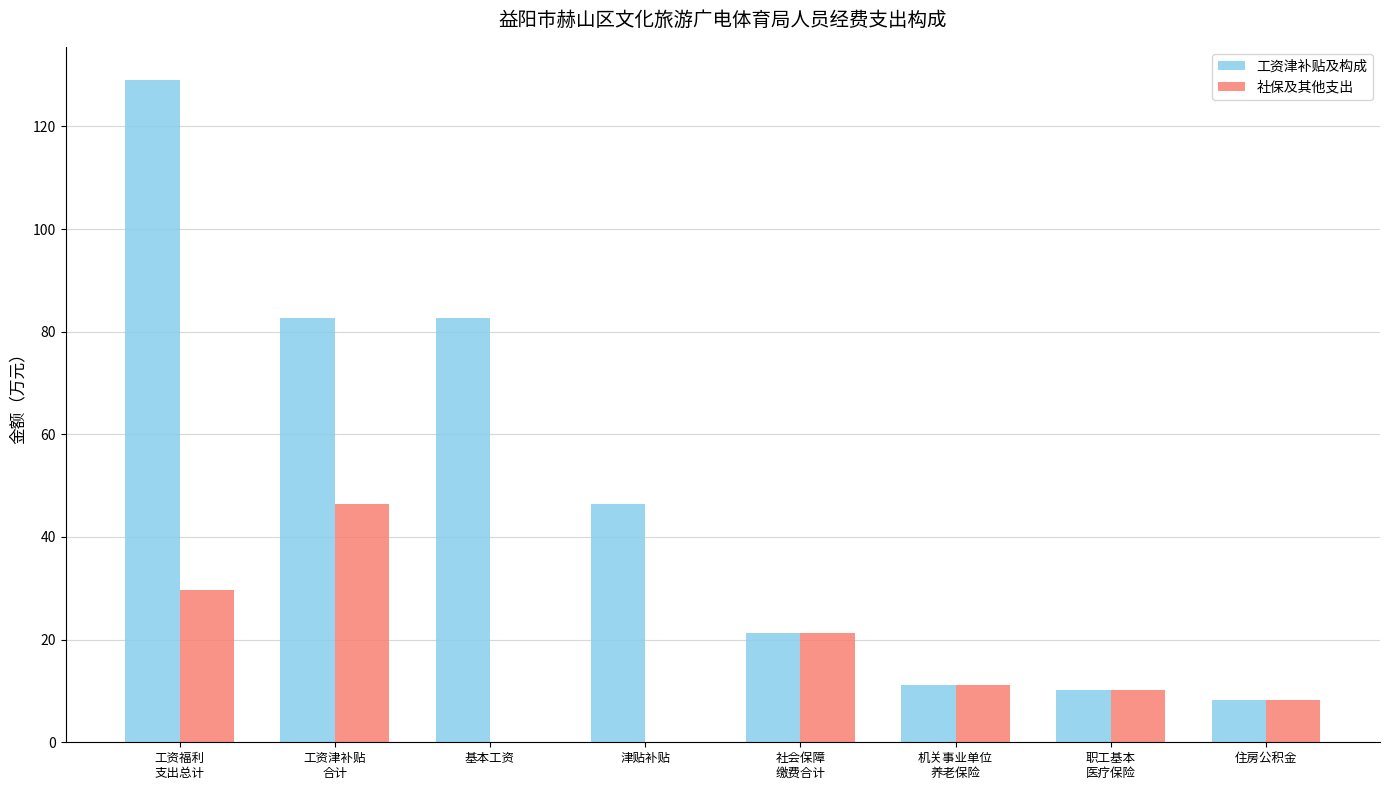

What is the greatest value displayed?

129.0